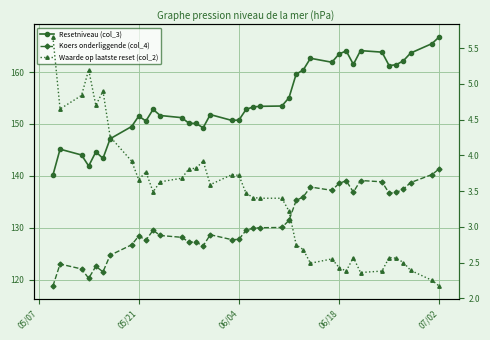

Is it true that Resetniveau (col_3) equals 90.6 at 05/07?

False